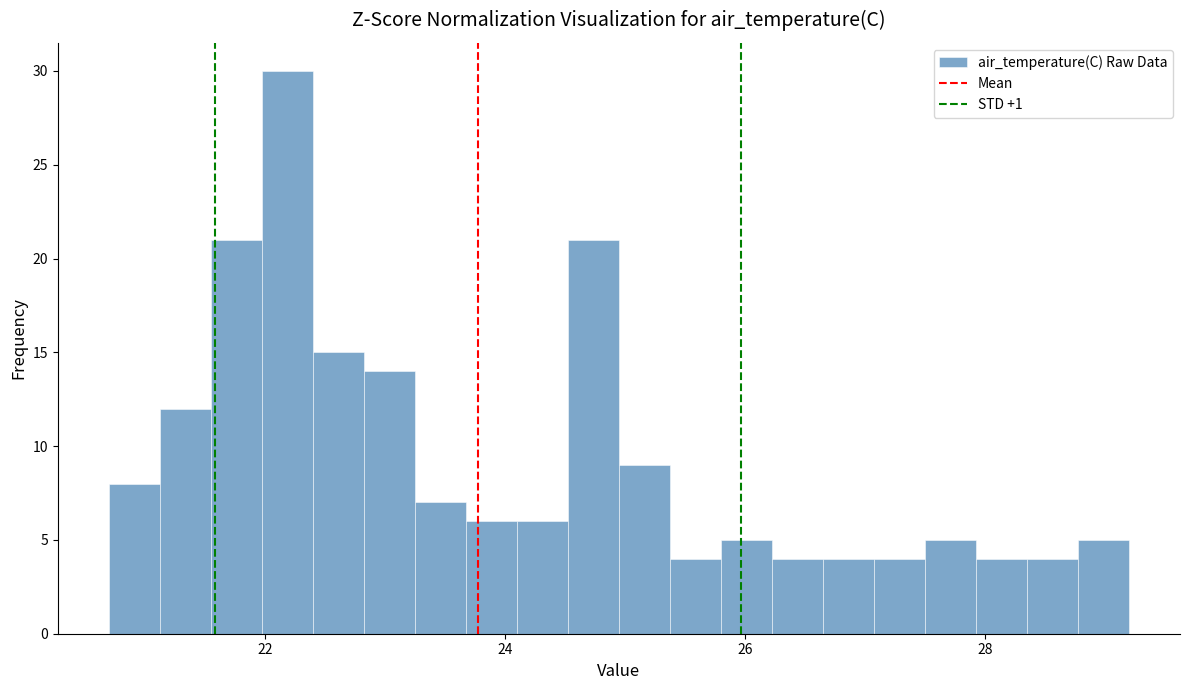

Around what value on the x-axis is the tallest bar? Give the approximate position of its centre, as read against the axis.

22.2